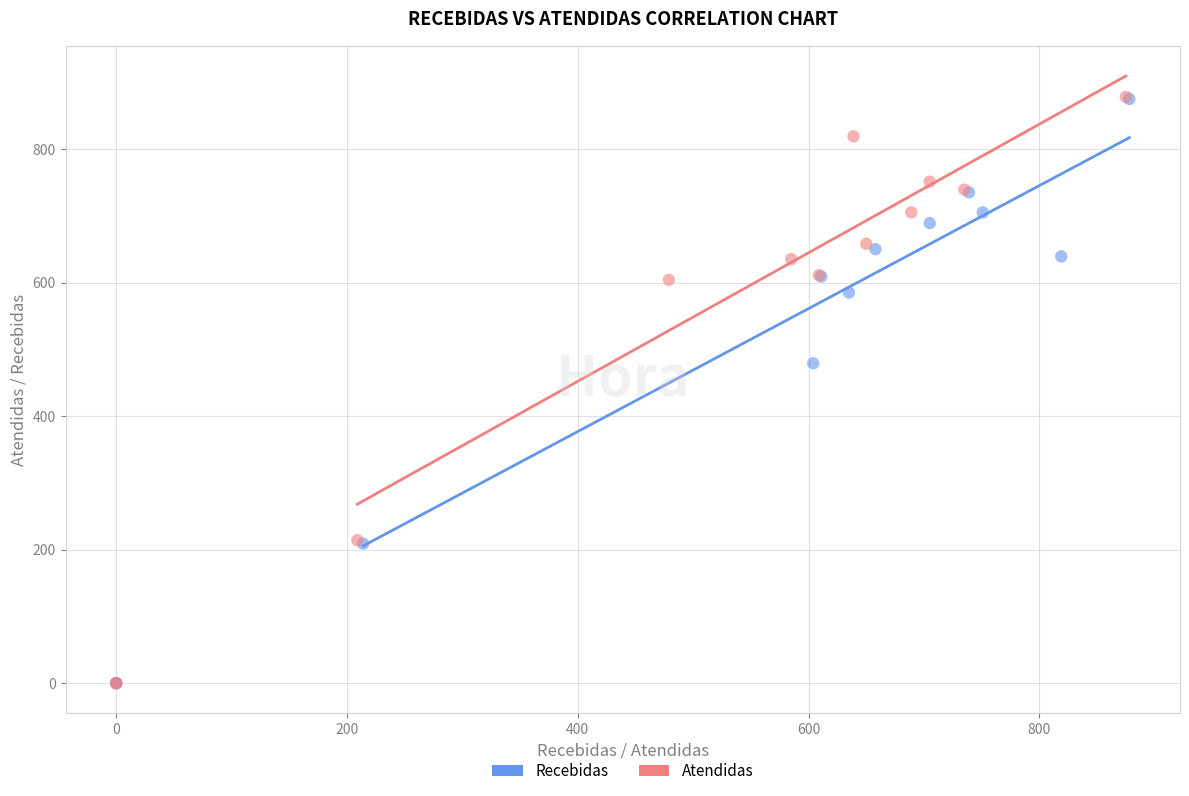

Which series has the largest Y range (max minus min)?

Atendidas